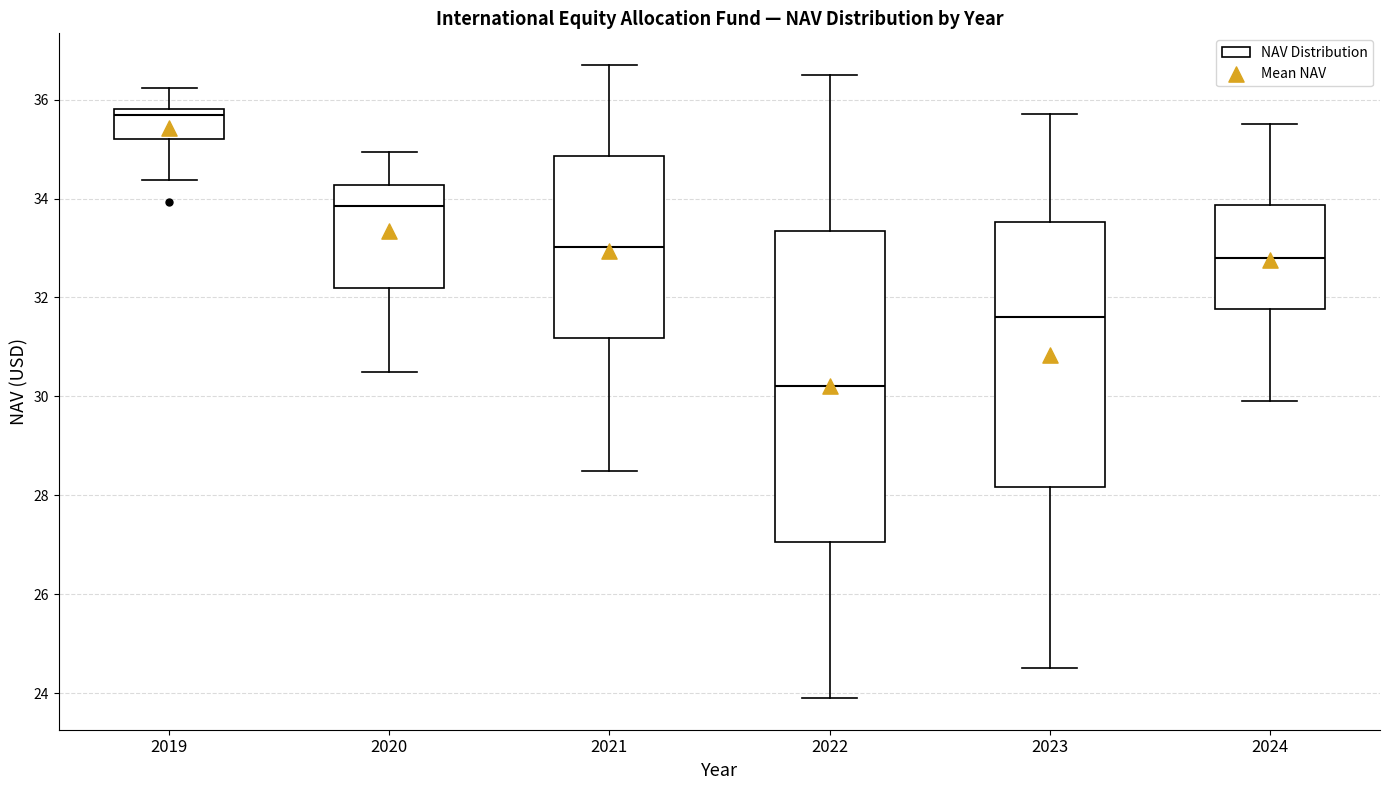

Where does the upper whisker of the box at x = 2023 end on the y-axis? The values are not printed on the chart, so give them approximately, as read against the axis.

35.8